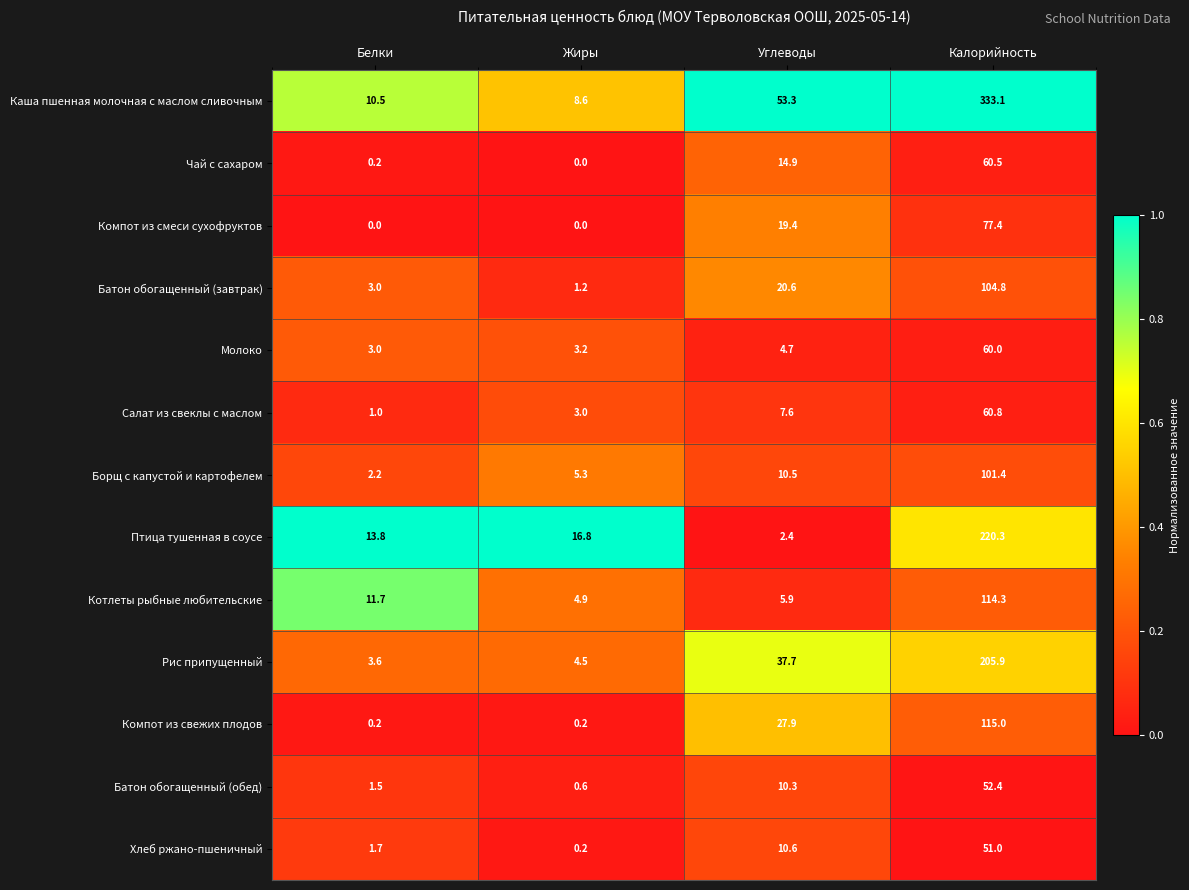

The Батон обогащенный (завтрак) series shows 31.6 at Углеводы. True or false?

False